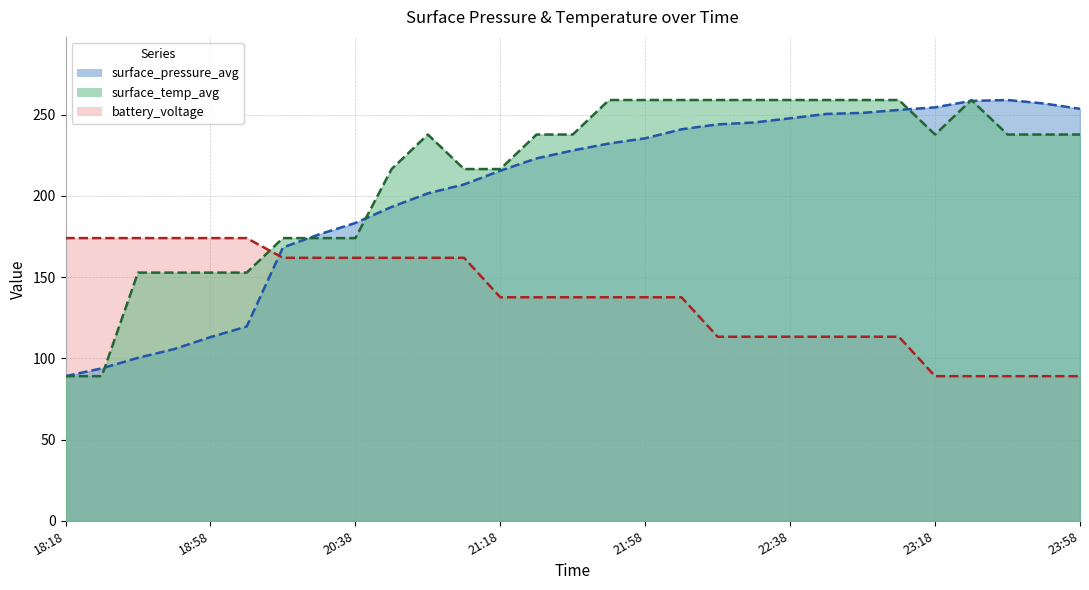

Between 20:48 and 23:08, which series saw the biggest shift?

surface_pressure_avg